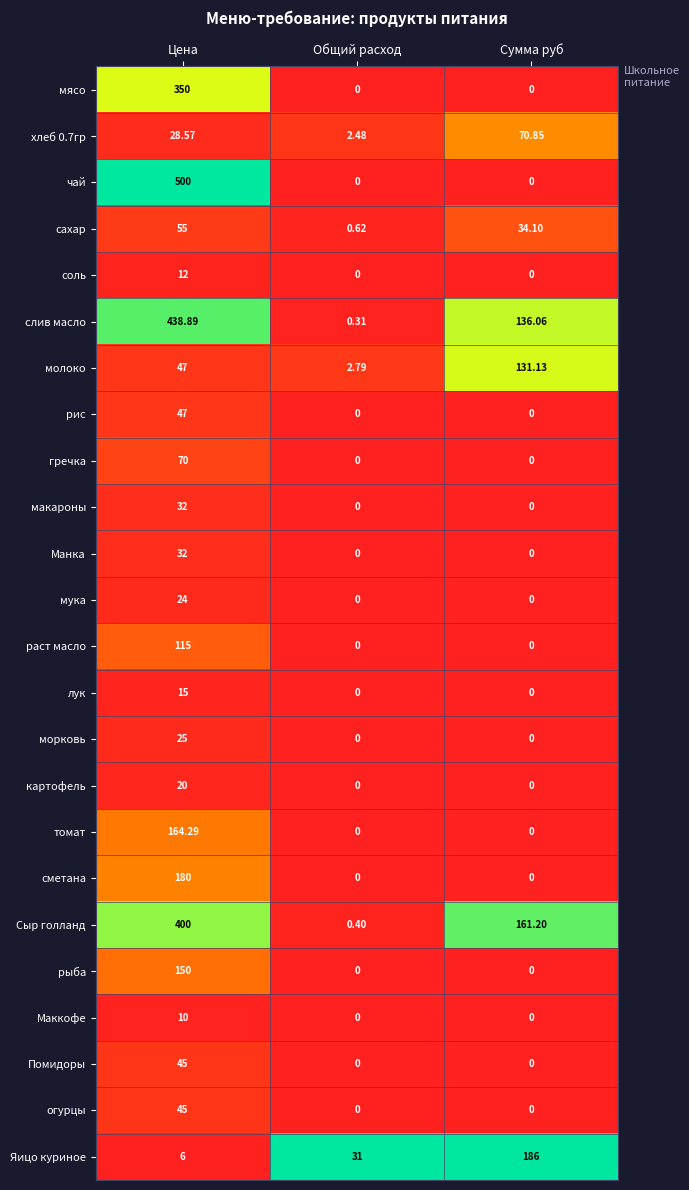

Rank the categories by сахар value from lowest to highest.

Общий расход, Сумма руб, Цена